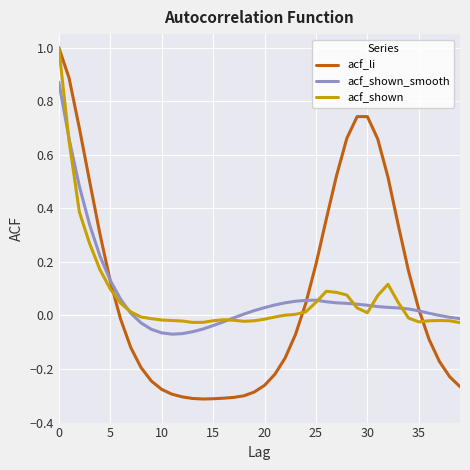

What is the greatest value displayed?

1.0